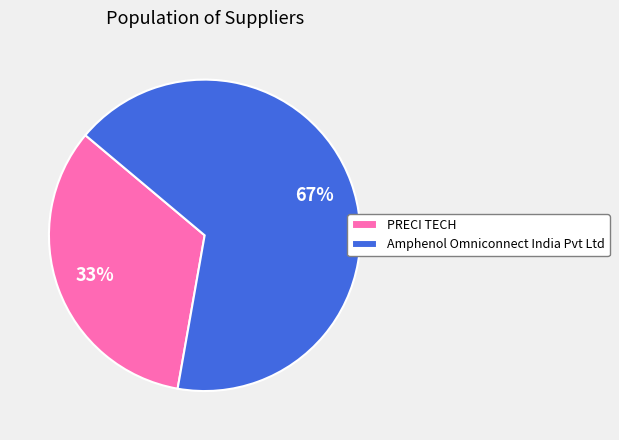

Combined, do PRECI TECH and Amphenol Omniconnect India Pvt Ltd account for over 50%?

Yes